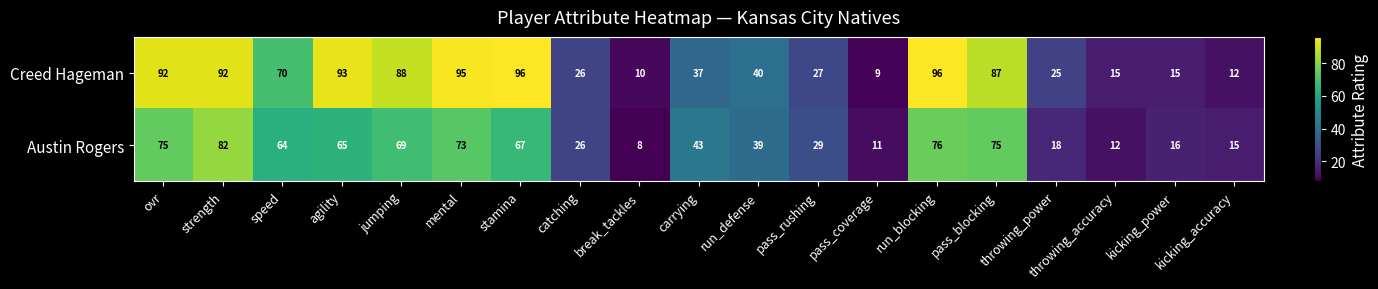

True or false: Creed Hageman has a value of 95 at mental.

True